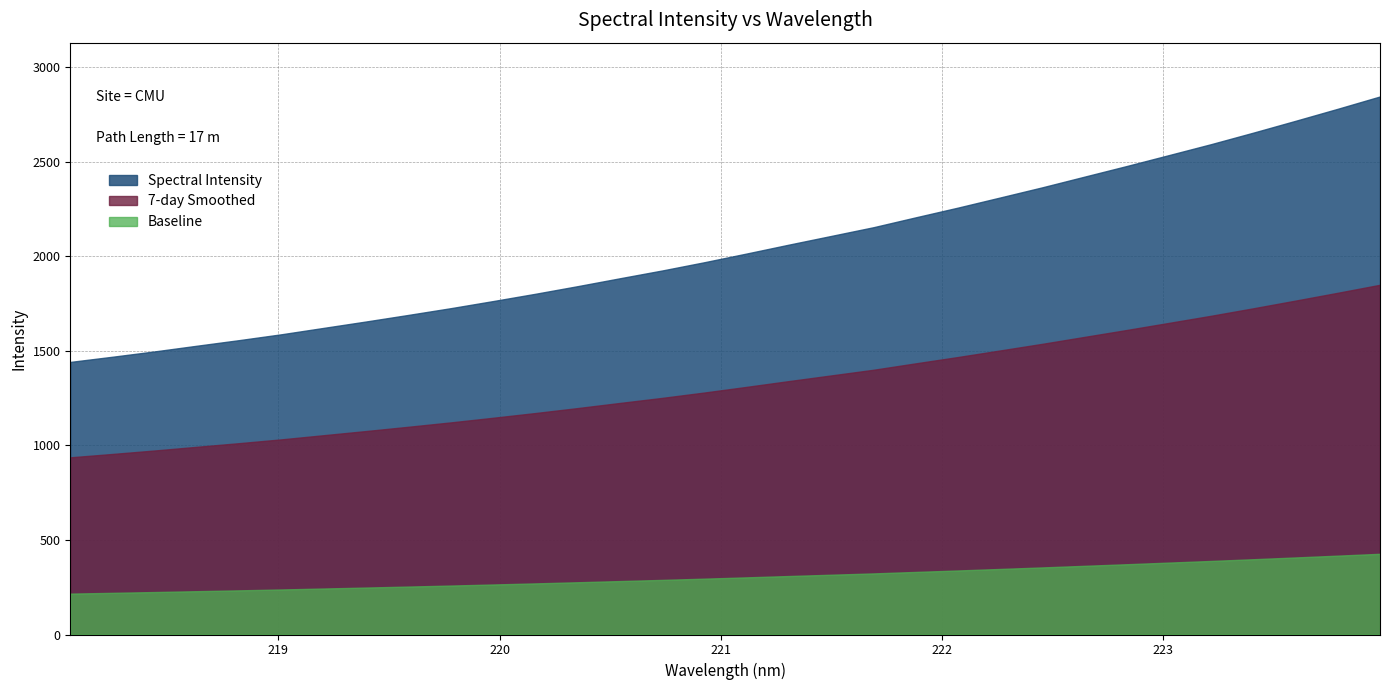

The chart shows a value of 2310.4 at 222.263. True or false?

True